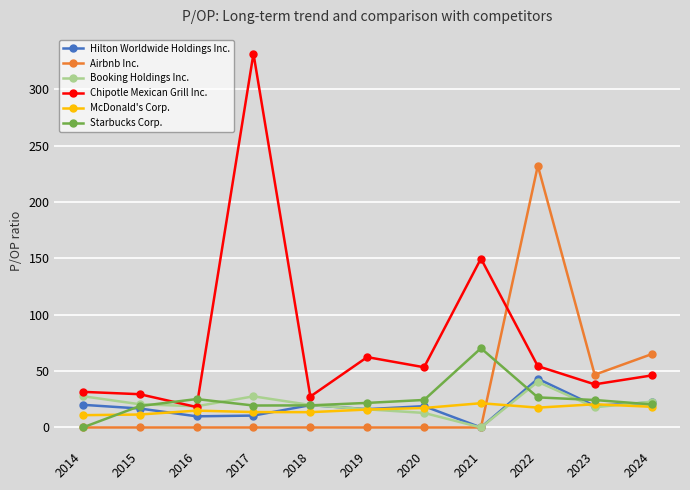

Is the value of Booking Holdings Inc. at 2022 greater than the value of Starbucks Corp. at 2019?

Yes